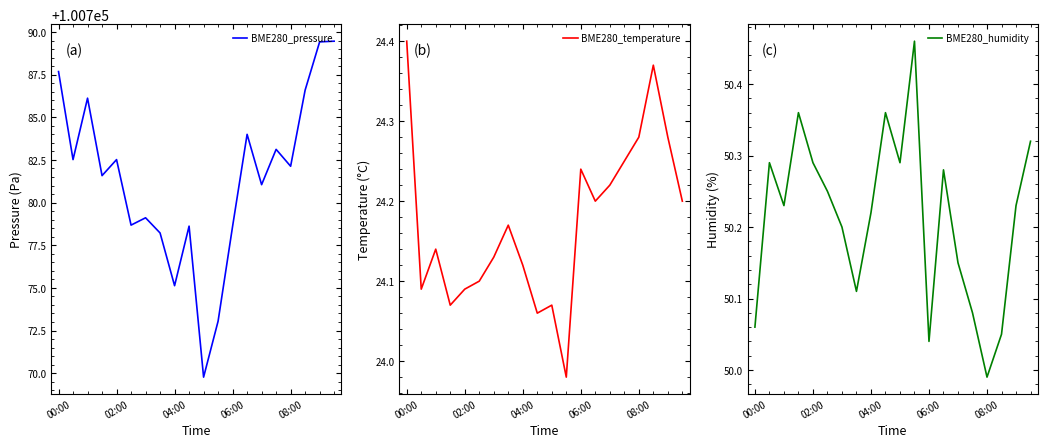

Rank the series at 7 from lowest to highest value.

BME280_temperature, BME280_humidity, BME280_pressure